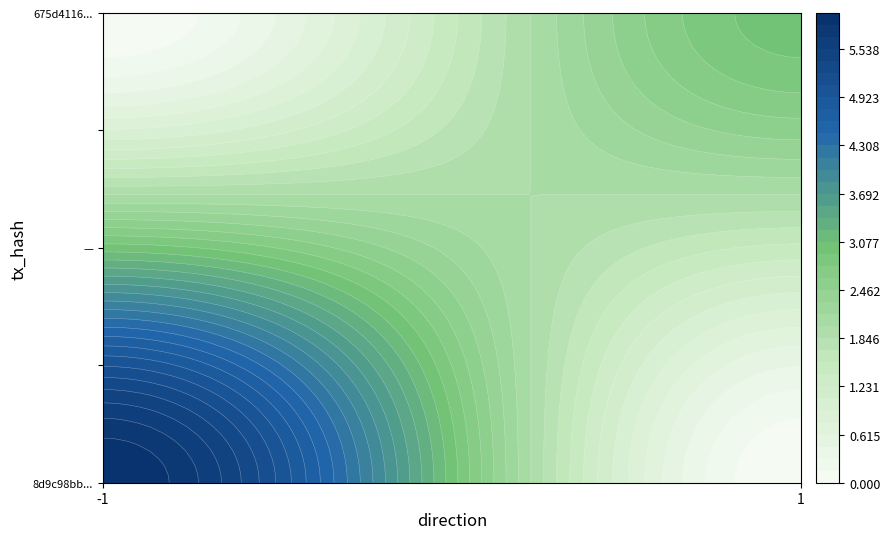

List the series in order of their peak value, highest first.

8d9c98bb9c149f1fbc41109ccf70162026c0aec, 675d41167119198a4c2d127a4502a50b2831124